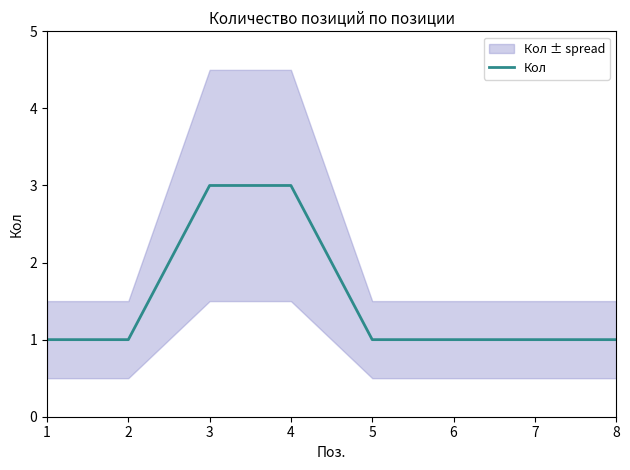

Reading left to right, transcribe all the data shown in this chart.

1	1	3	3	1	1	1	1